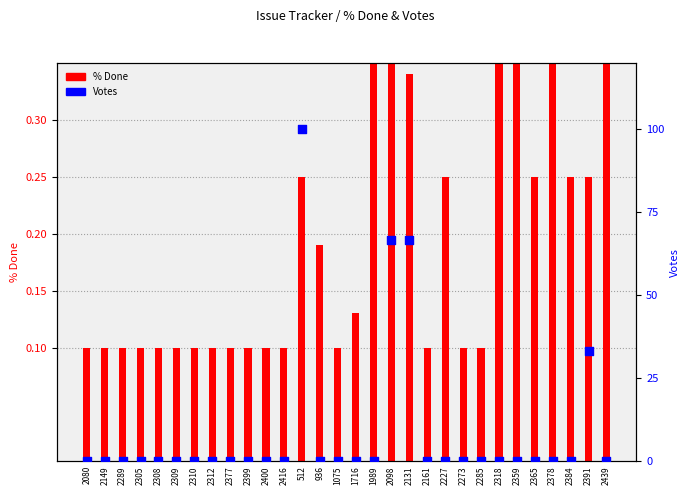

At how many categories does at least one series exceed 60?

3